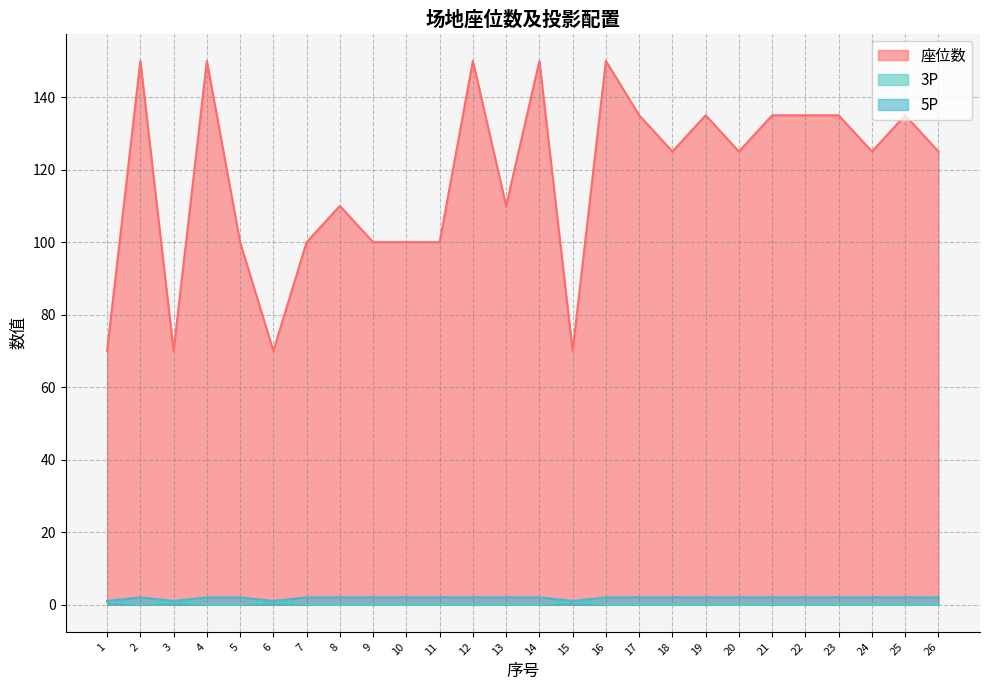

Which has a higher value, 20 or 2?

2